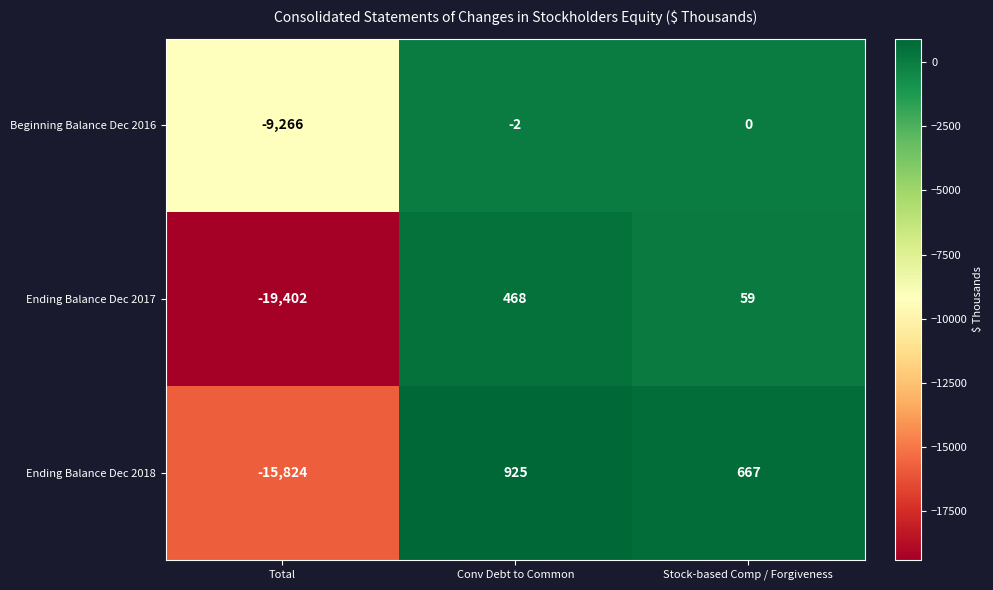

What is the total value across all series at Conv Debt to Common?

1391